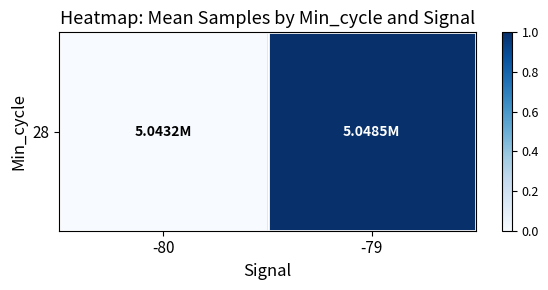

How many values are above zero?

1